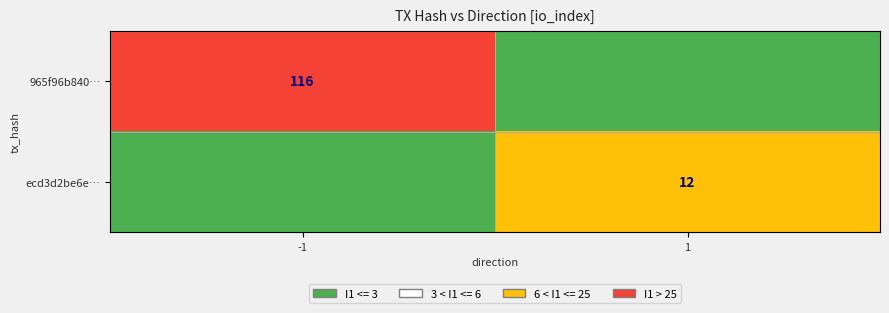

Is the value of 965f96b840… at -1 greater than the value of ecd3d2be6e… at 1?

Yes